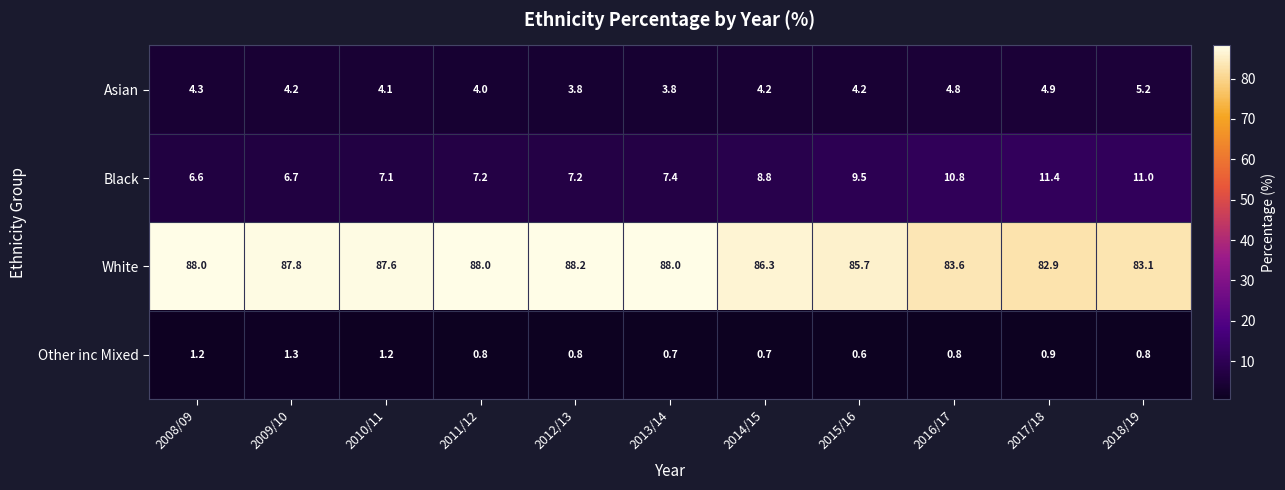

Rank the series at 2009/10 from lowest to highest value.

Other inc Mixed, Asian, Black, White